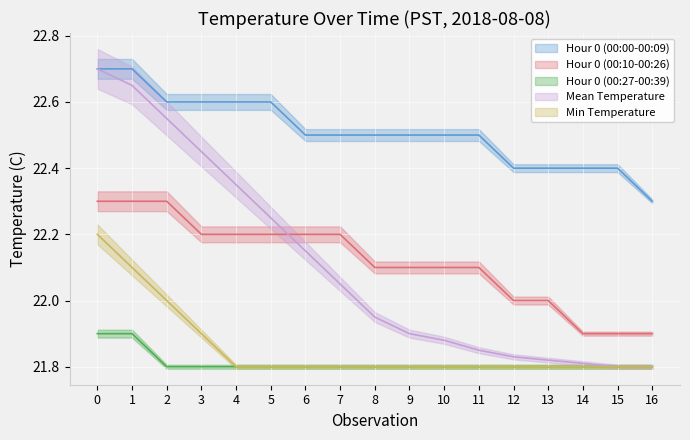

List the labels in order of Min Temperature value, largest first.

0, 1, 2, 3, 4, 5, 6, 7, 8, 9, 10, 11, 12, 13, 14, 15, 16